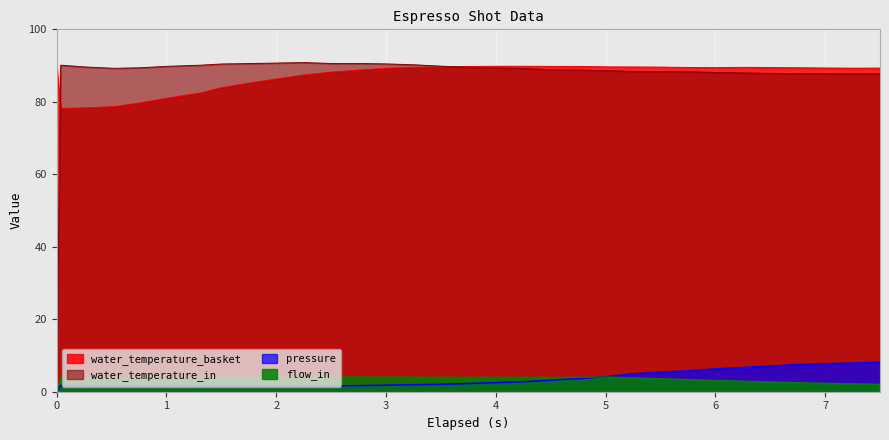

True or false: water_temperature_basket and flow_in intersect in this chart.

False